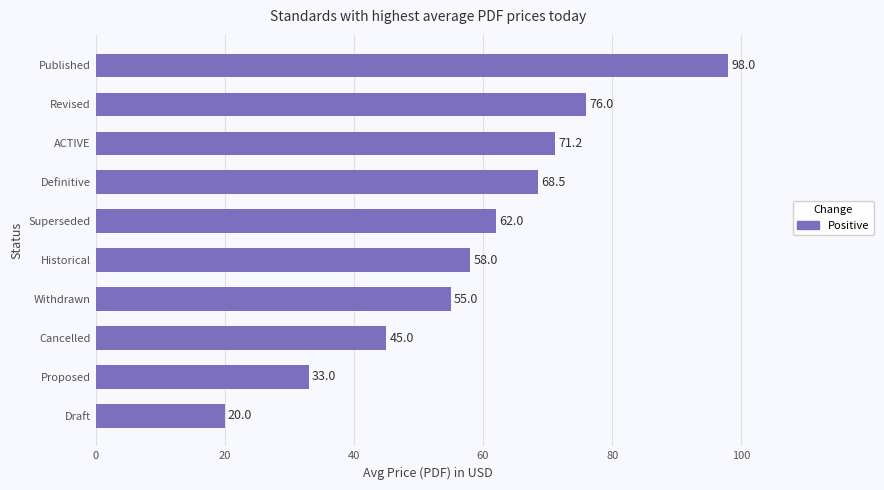

What is the difference between the second highest and minimum values?

56.0